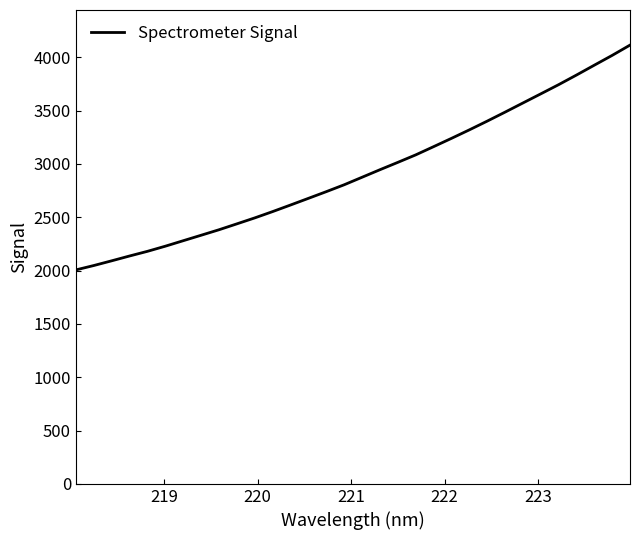

True or false: there are more than 0 points higher than both neighbors.

False